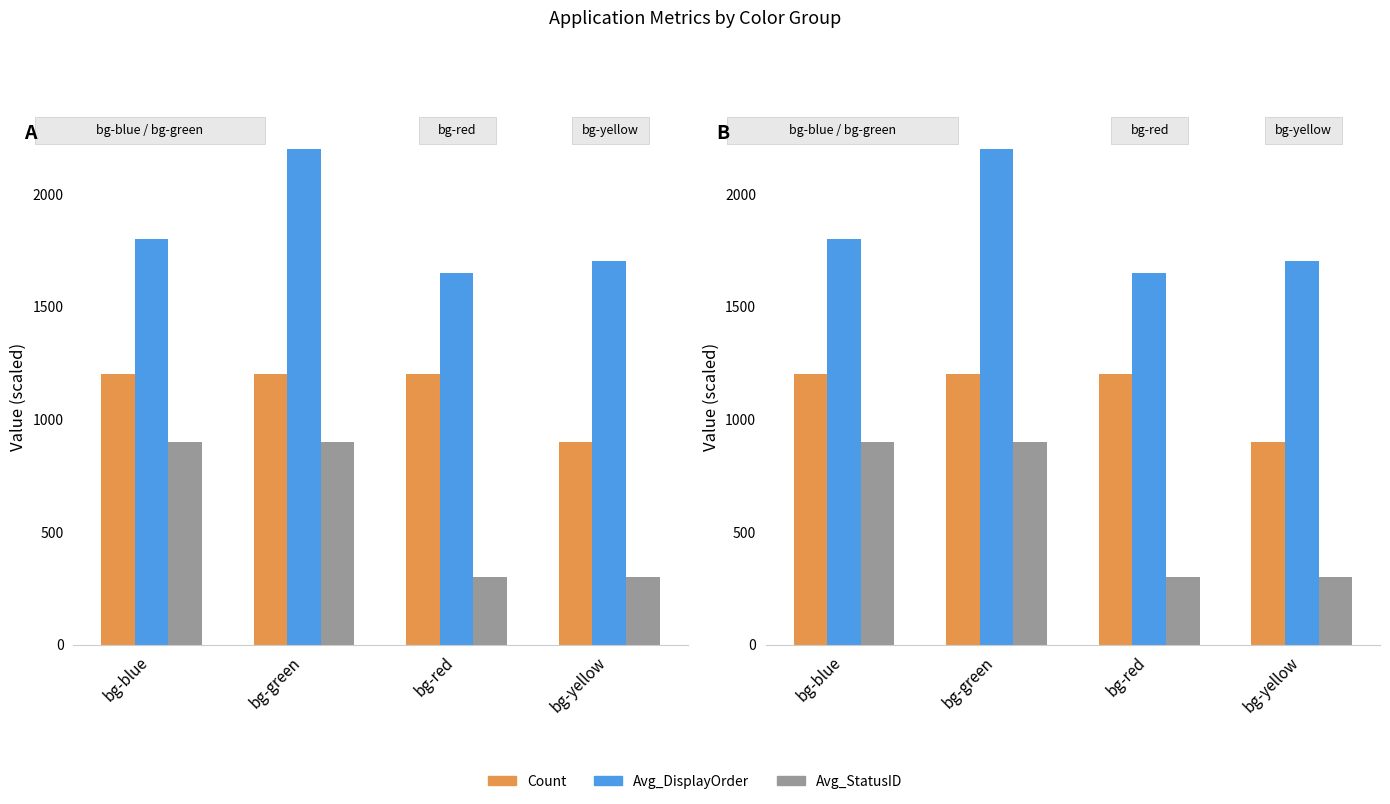

Is the value of Avg_StatusID at bg-red greater than the value of Avg_DisplayOrder at bg-red?

No